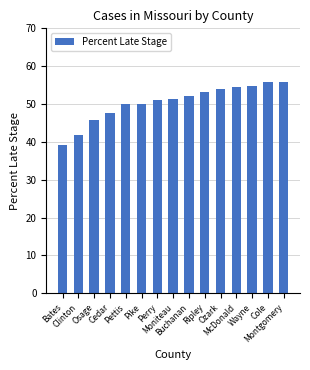

How many distinct data groups are displayed?

1